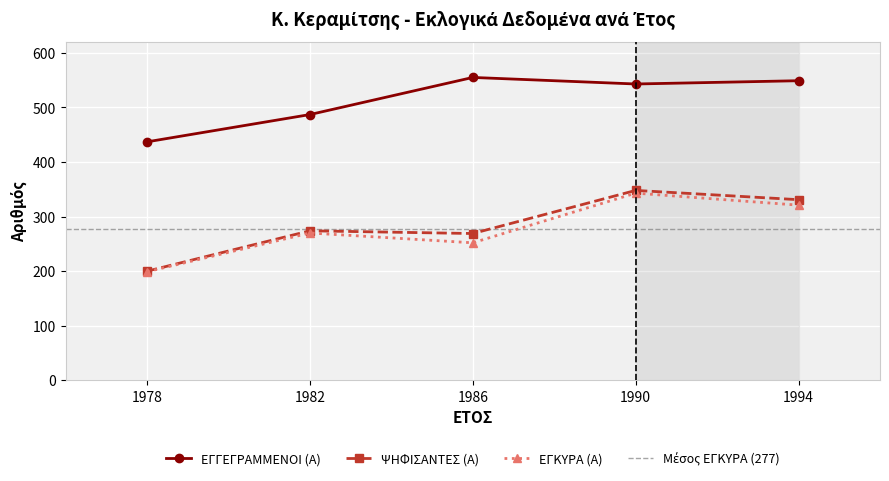

At which category does ΕΓΚΥΡΑ (Α) reach its first local valley?

1986